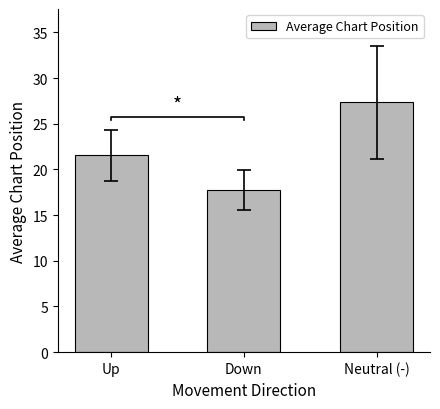

True or false: the data shows 46.6 at Neutral (-).

False